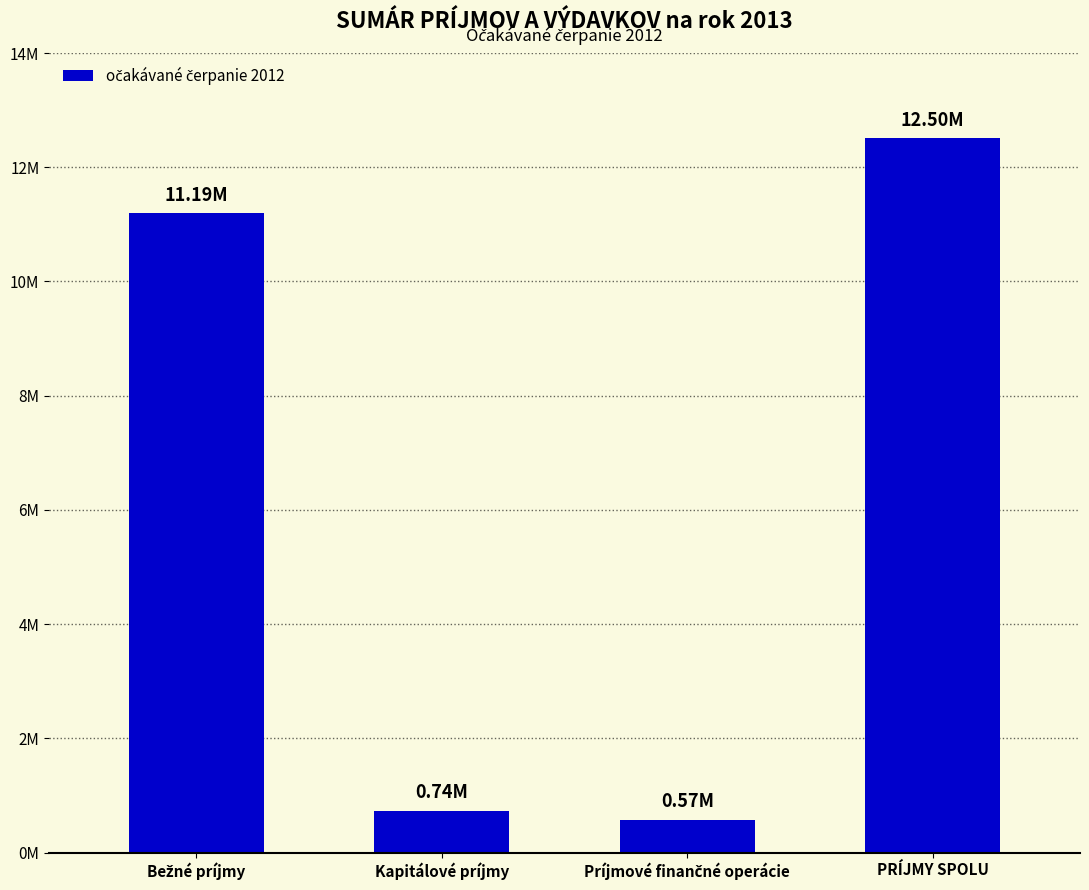

Are the bars horizontal?

No